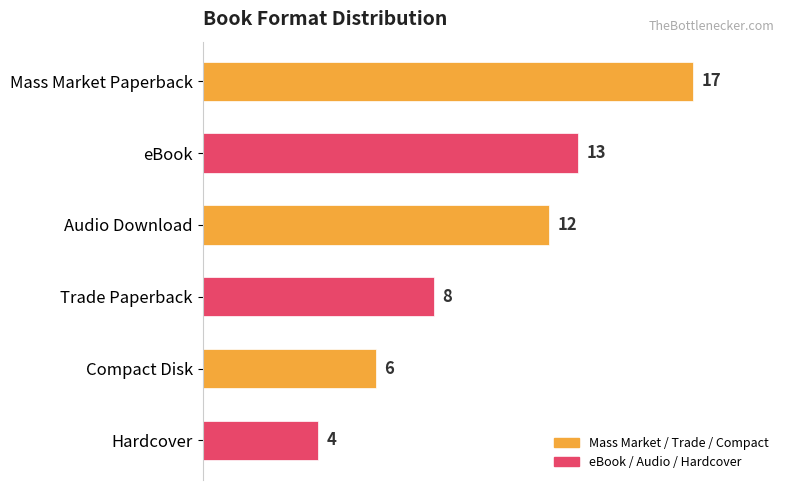

Are the bars horizontal?

Yes